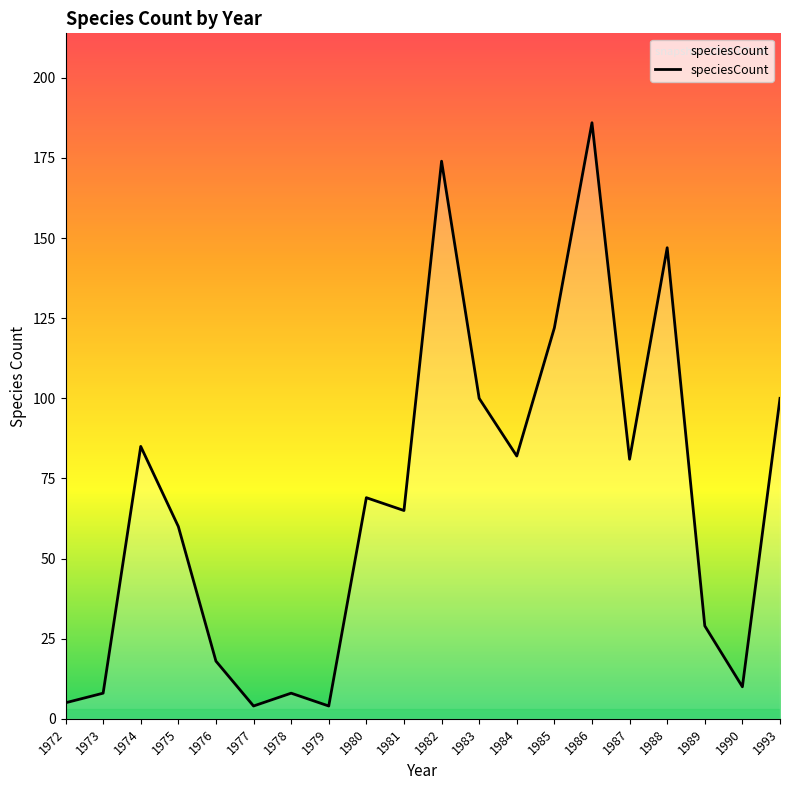

The chart shows a value of 69 at 1980. True or false?

True